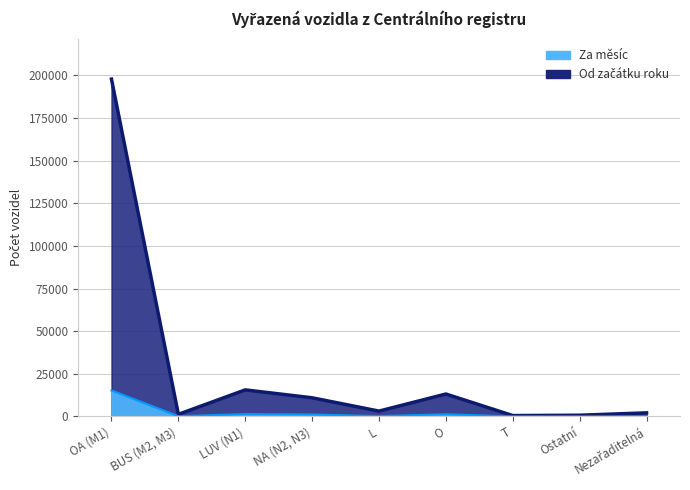

At which category does Za měsíc reach its first local peak?

LUV (N1)